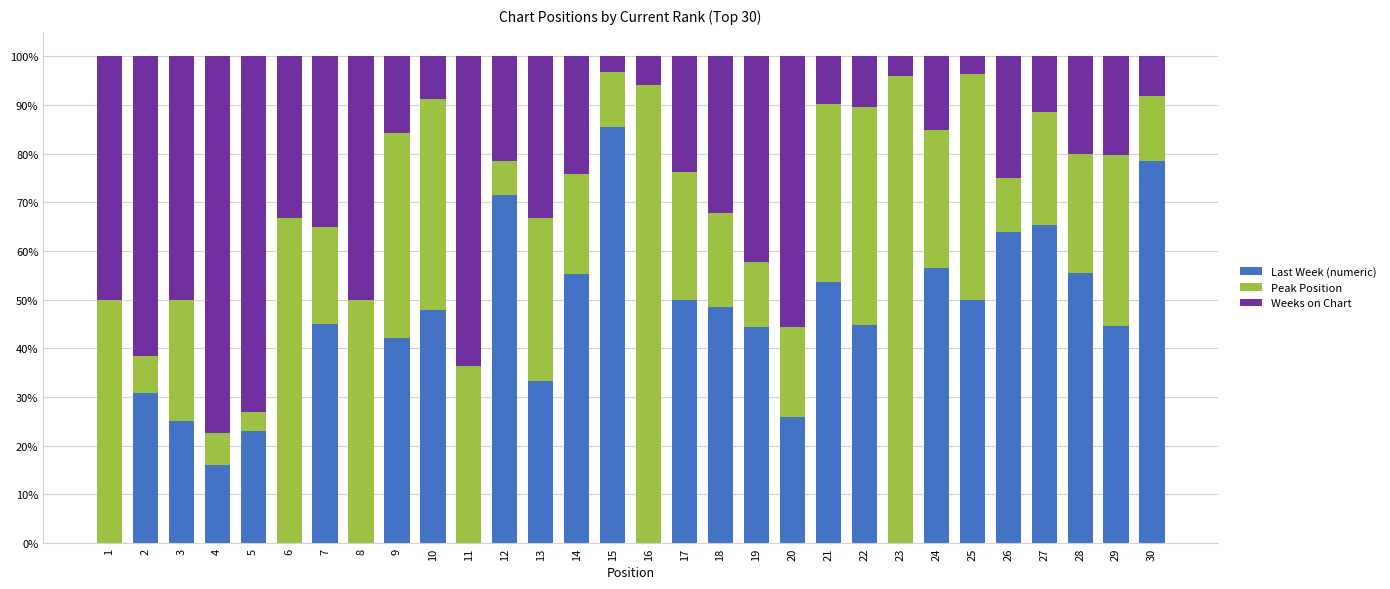

True or false: Last Week (numeric) has a value of 112.5 at 15.

False